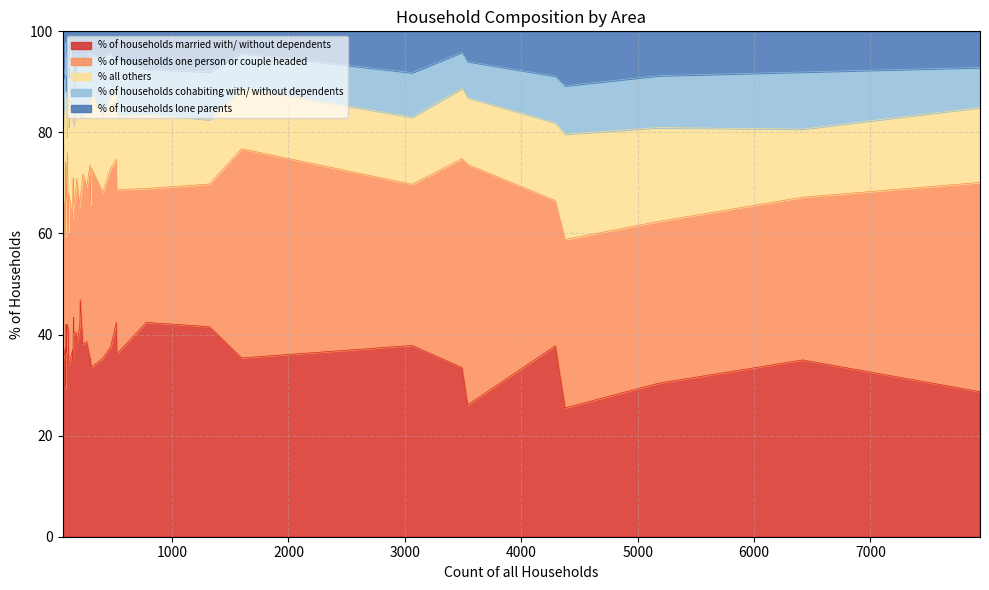

Which series ends up on top after the final intersection of % of households lone parents and % of households cohabiting with/ without dependents?

% of households cohabiting with/ without dependents